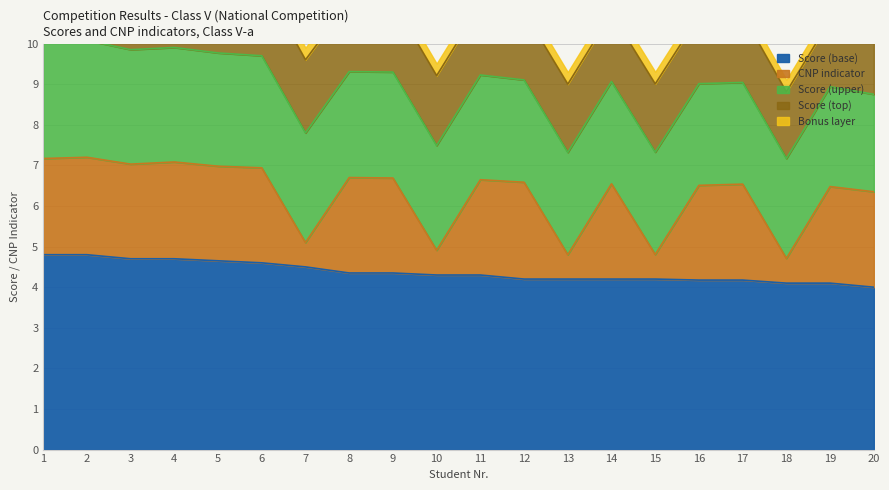

What is the approximate value at 7?

4.5